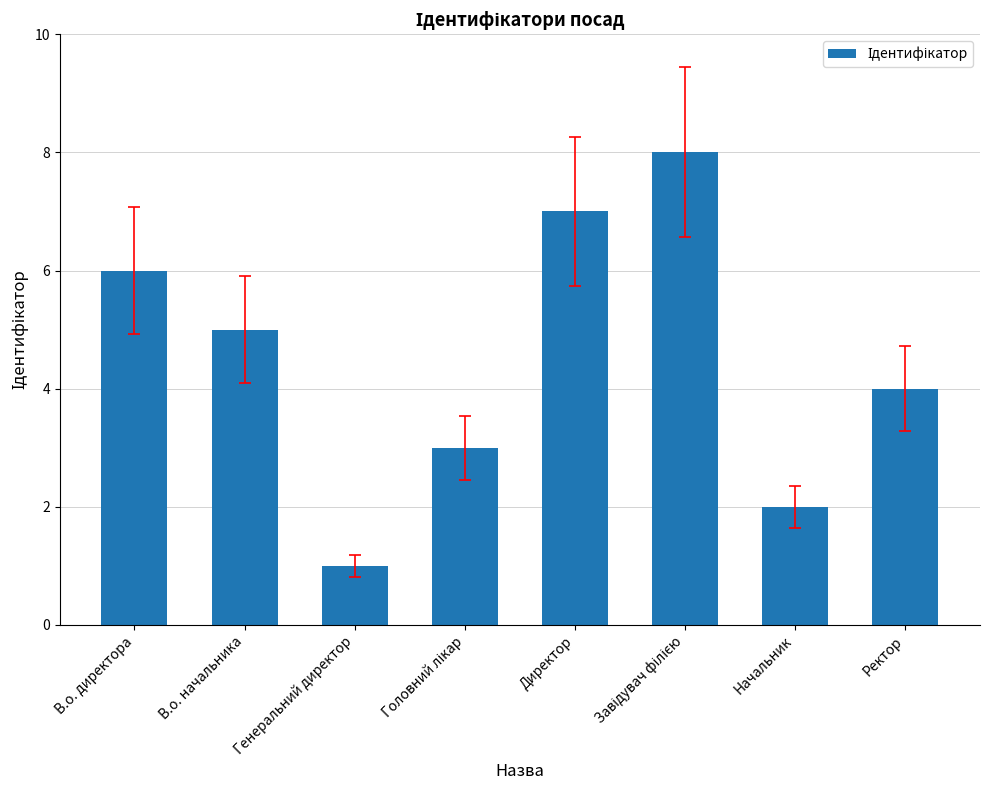

Read the value at Директор.

7